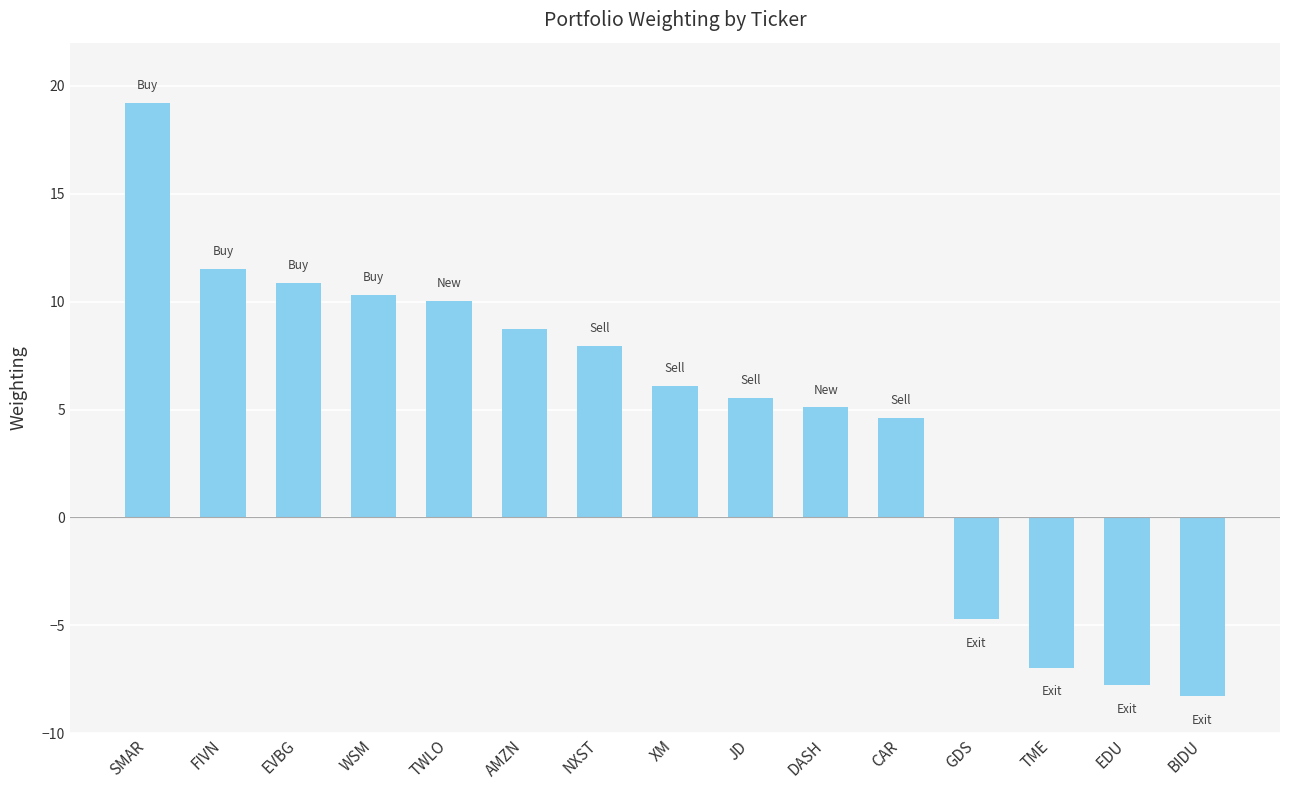

Does the chart contain stacked bars?

No